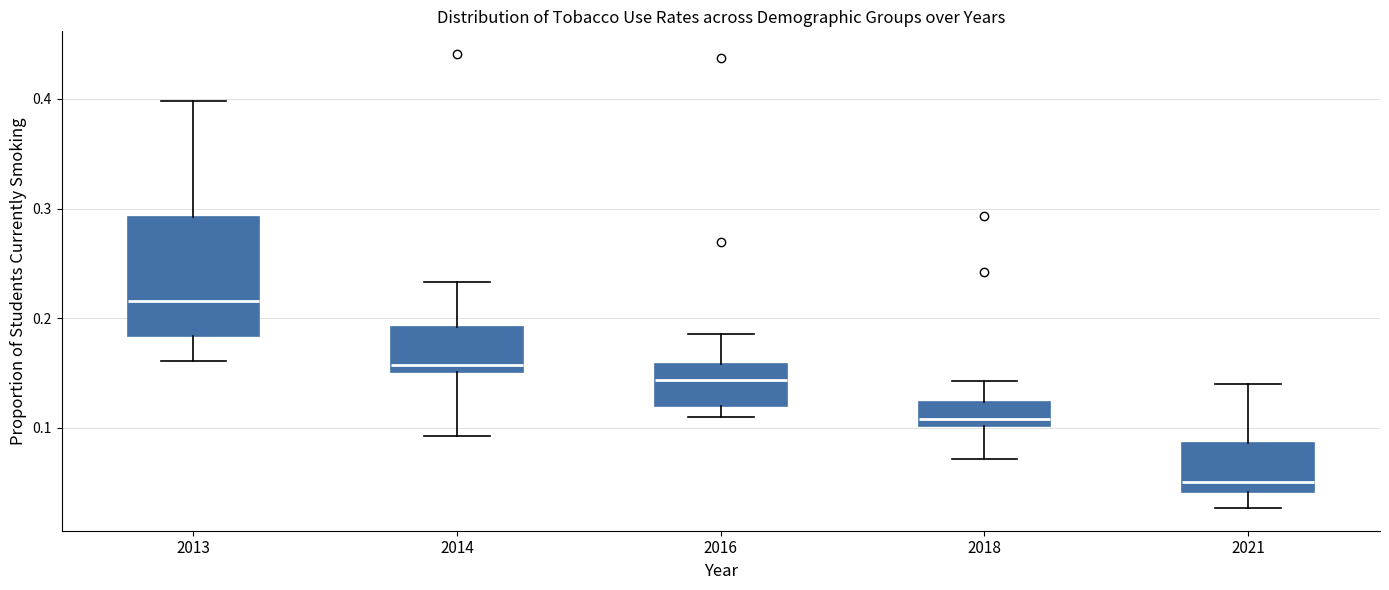

Where does the median line of the box at x = 2016 sit on the y-axis? The values are not printed on the chart, so give them approximately, as read against the axis.

0.14